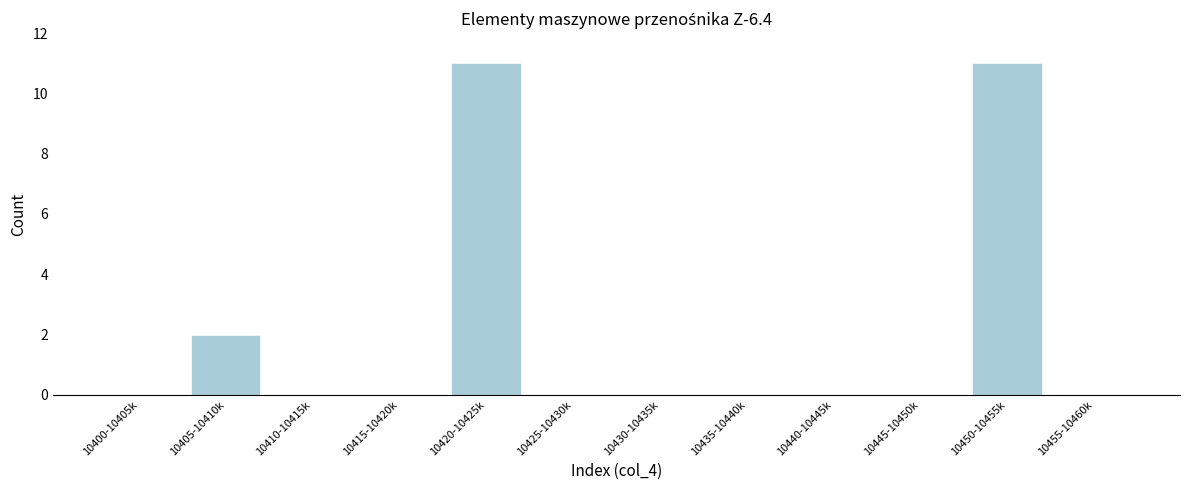

Reading right to left, transcribe all the data shown in this chart.

10455-10460k=0	10450-10455k=11	10445-10450k=0	10440-10445k=0	10435-10440k=0	10430-10435k=0	10425-10430k=0	10420-10425k=11	10415-10420k=0	10410-10415k=0	10405-10410k=2	10400-10405k=0